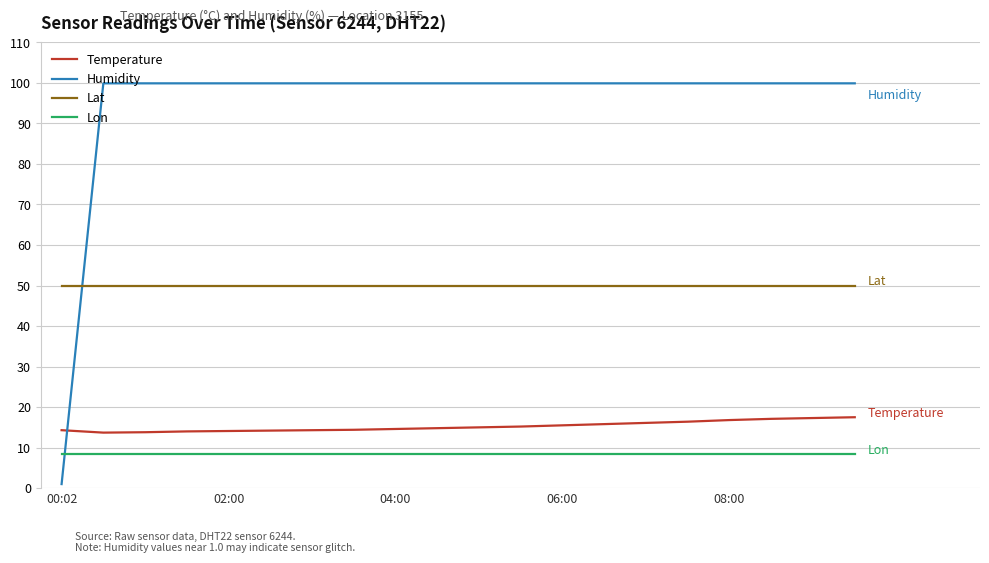

What is the maximum value shown in the chart?

99.9